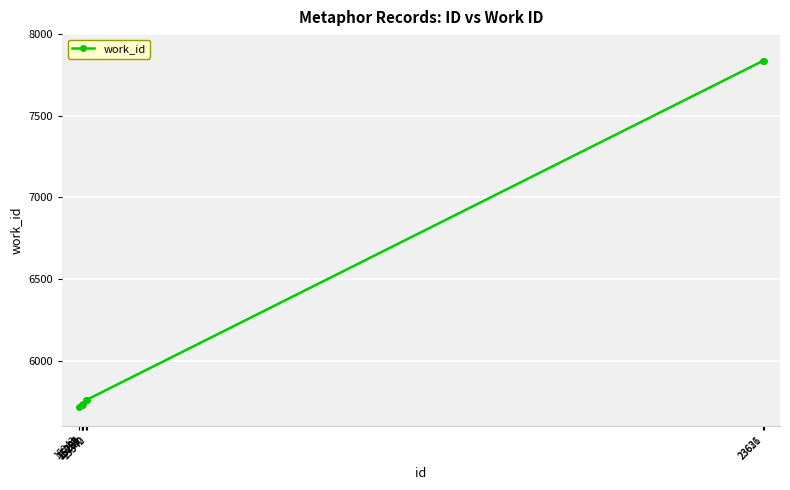

What is the value of the 10th point from the left?

7837